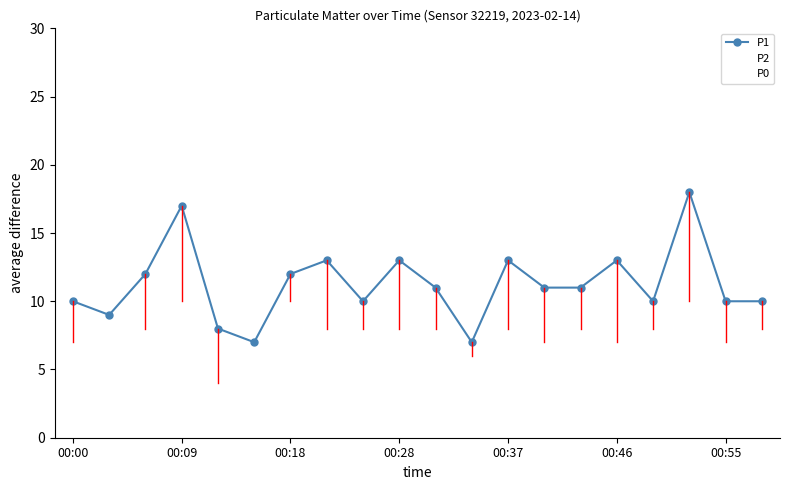

List the series in order of their peak value, lowest first.

P0, P2, P1